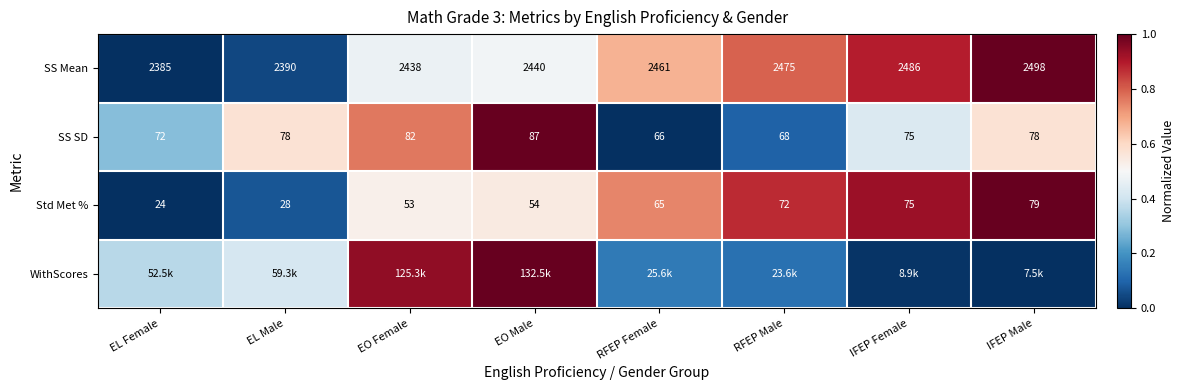

Which category has the highest value in the Std Met % series?

IFEP Male